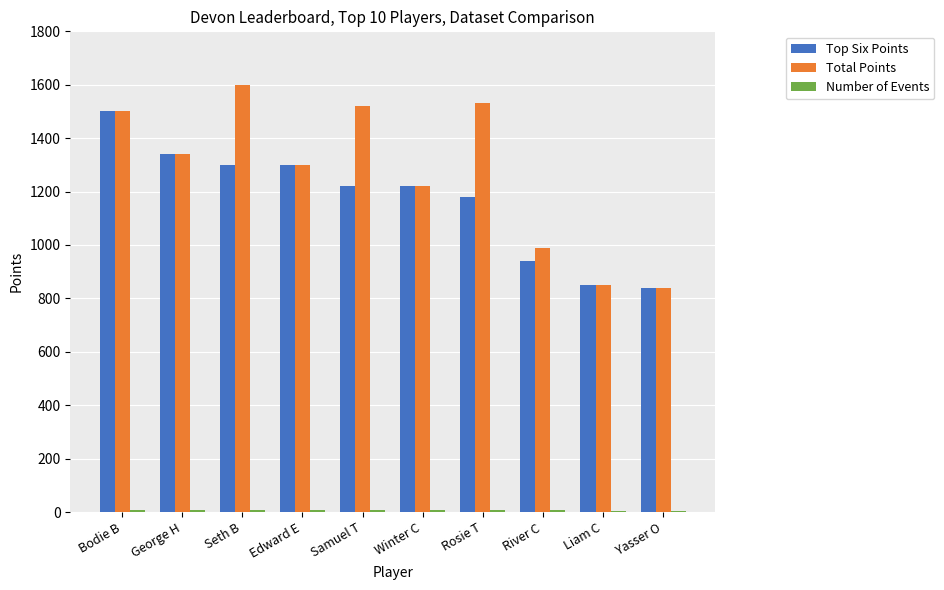

At which category is the sum across all series the highest?

Bodie B